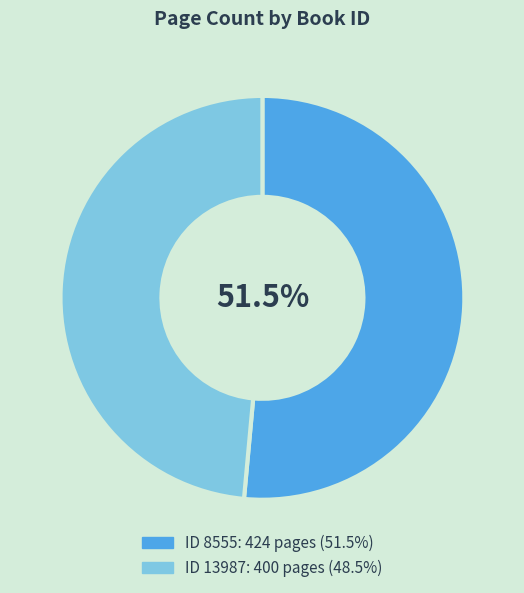

To the nearest percent, what is the difference between the largest and smallest slice percentages?

3%